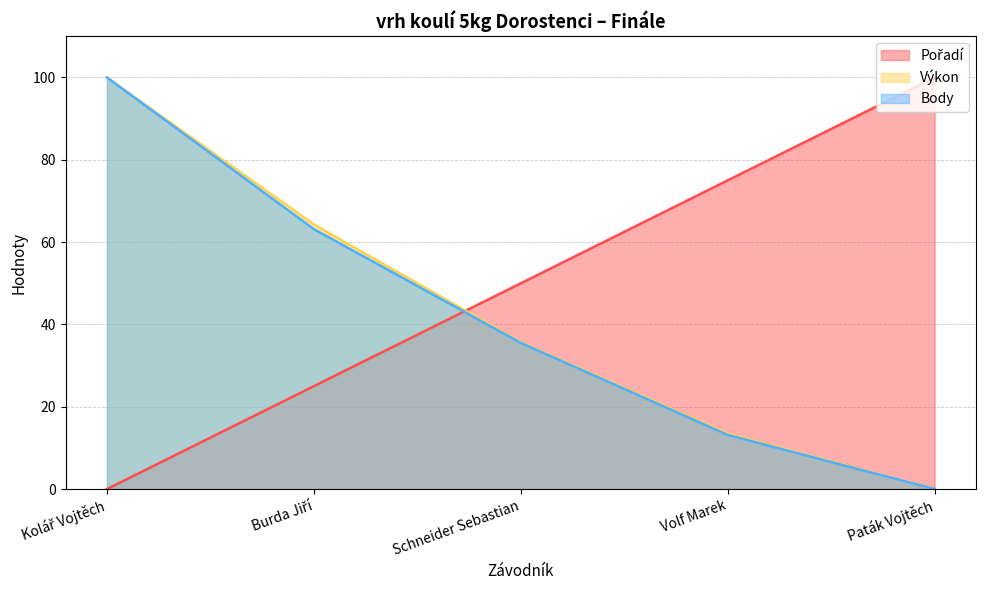

At which label does Body reach its peak?

Kolář Vojtěch